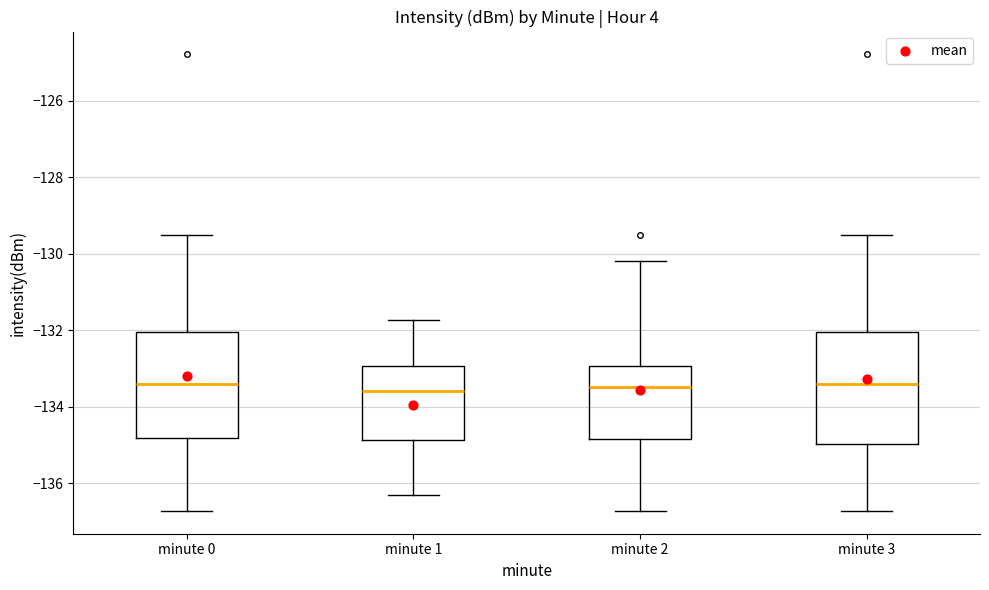

Reading left to right, read every box against the y-axis: the position of its median line, the range the box covers, and the ends of its whiskers. The values are not printed on the chart, so give them approximately, as read against the axis.

minute 0: median -133.4, box -134.8 to -132.0, whiskers -136.8 to -129.6
minute 1: median -133.6, box -134.8 to -133.0, whiskers -136.4 to -131.8
minute 2: median -133.4, box -134.8 to -133.0, whiskers -136.8 to -130.2
minute 3: median -133.4, box -135.0 to -132.0, whiskers -136.8 to -129.6